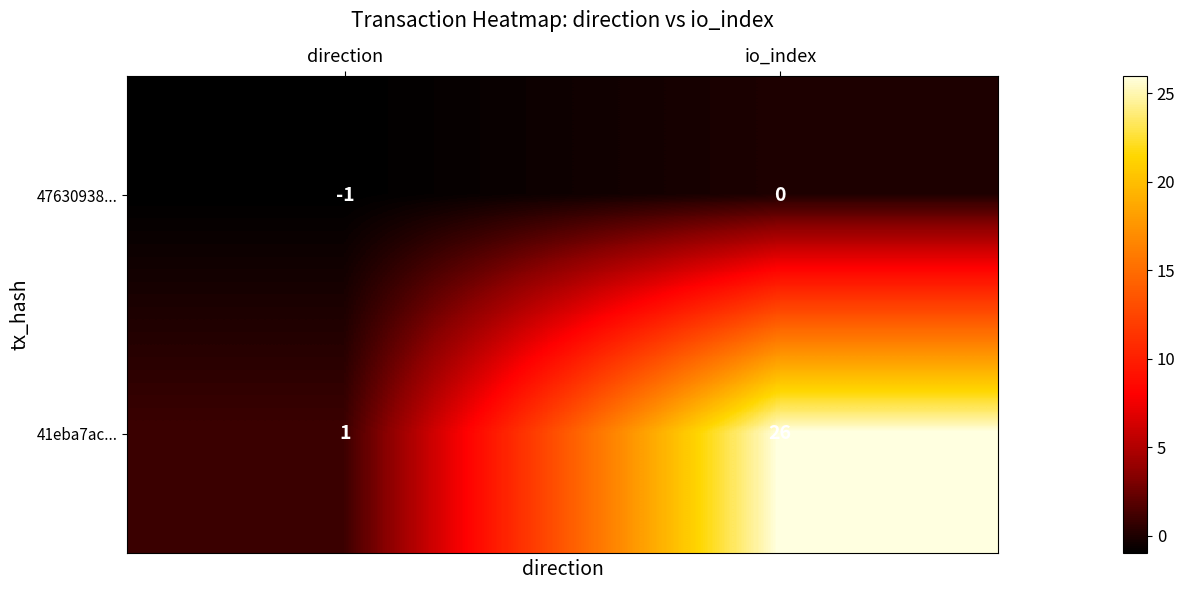

How many series are shown in this chart?

2